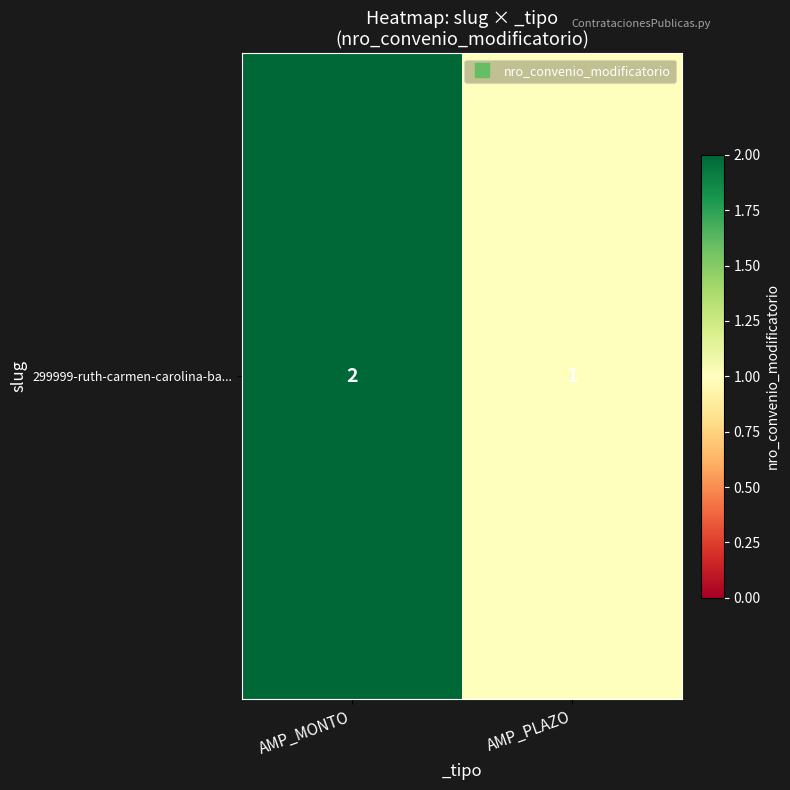

Reading left to right, transcribe all the data shown in this chart.

AMP_MONTO=2	AMP_PLAZO=1